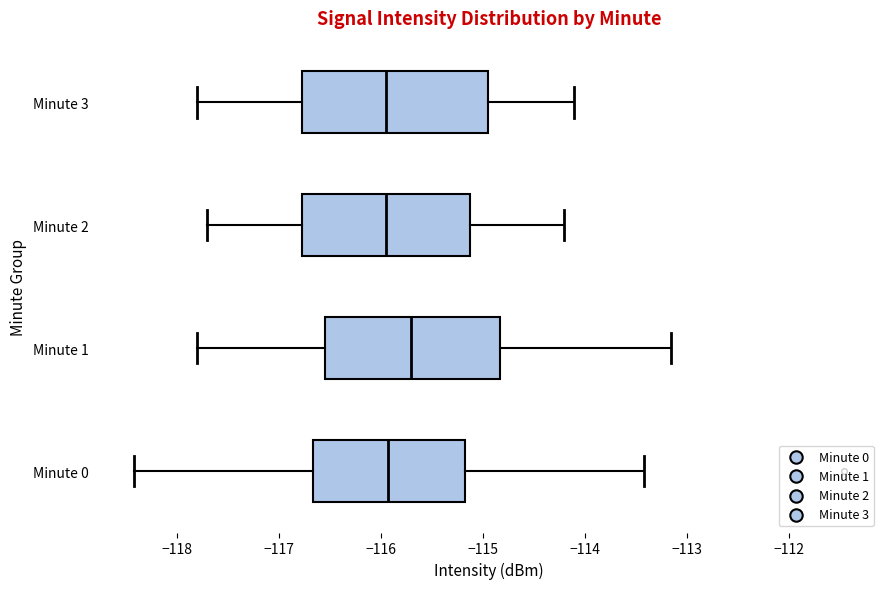

Which box is the widest, from its left edge to its right edge?

Minute 3